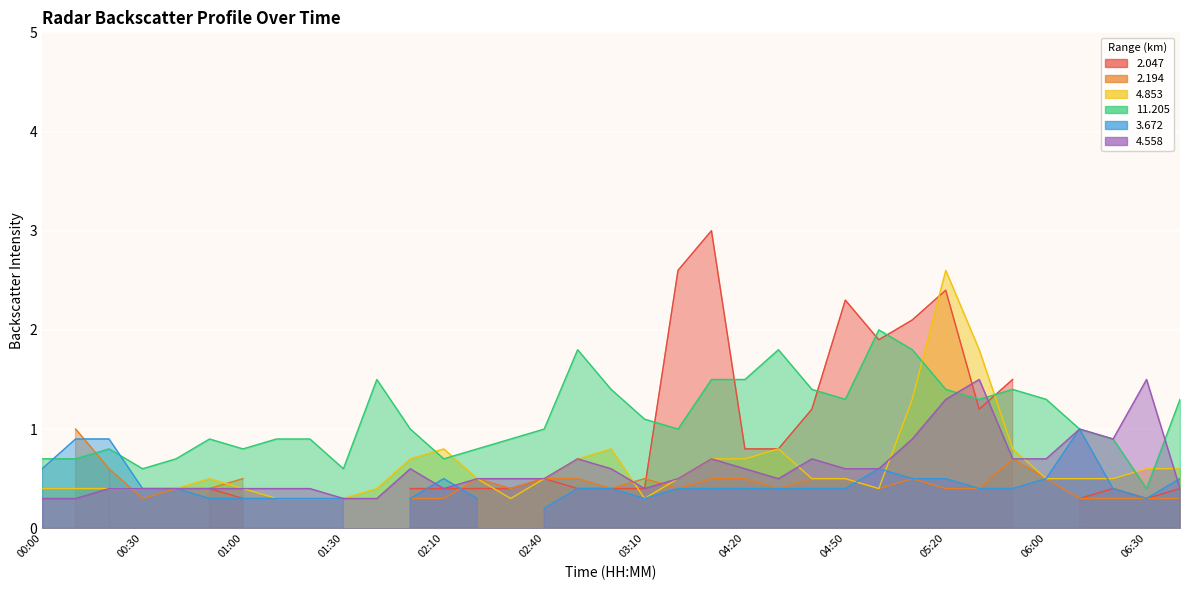

What is the highest value of the  11.205 series?

2.0